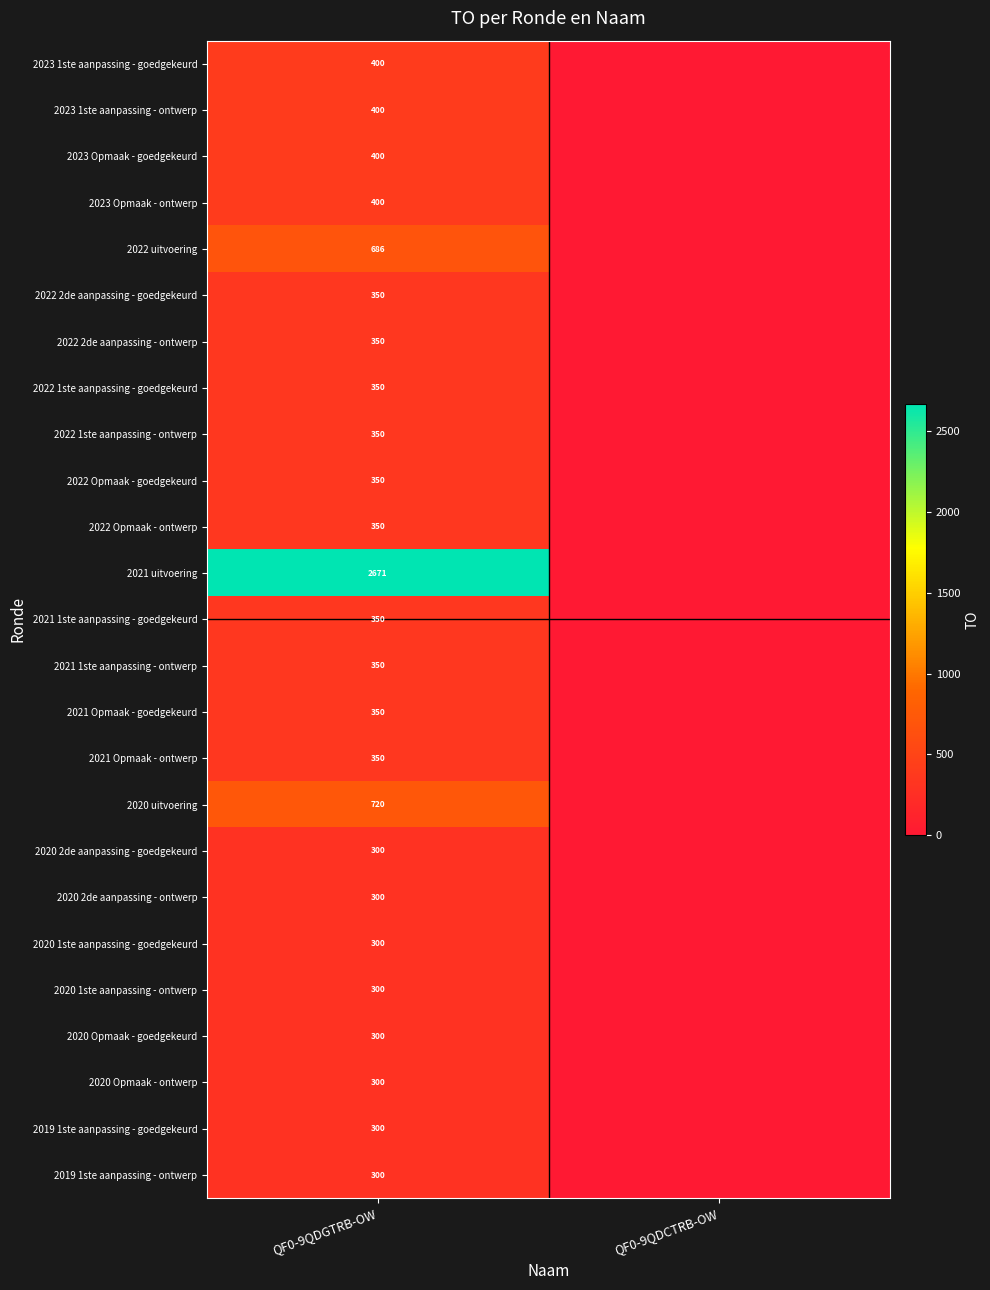

Is it true that 2019 1ste aanpassing - ontwerp equals 300 at QF0-9QDGTRB-OW?

True